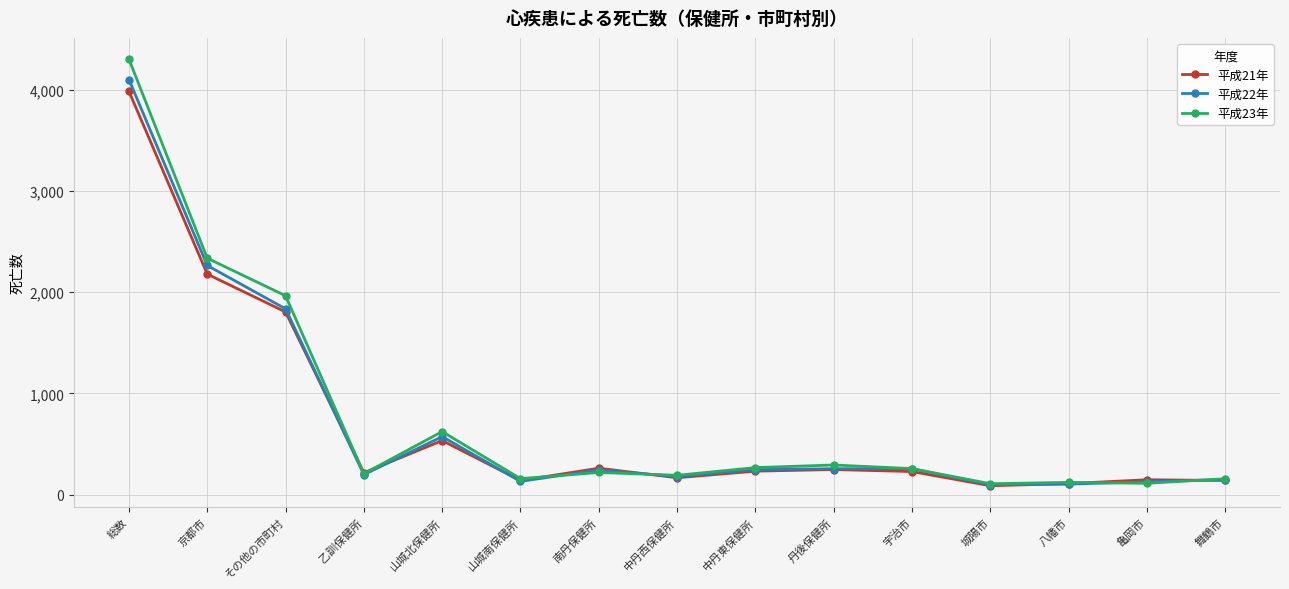

Where is 平成21年 nearest to the value 2036?

京都市